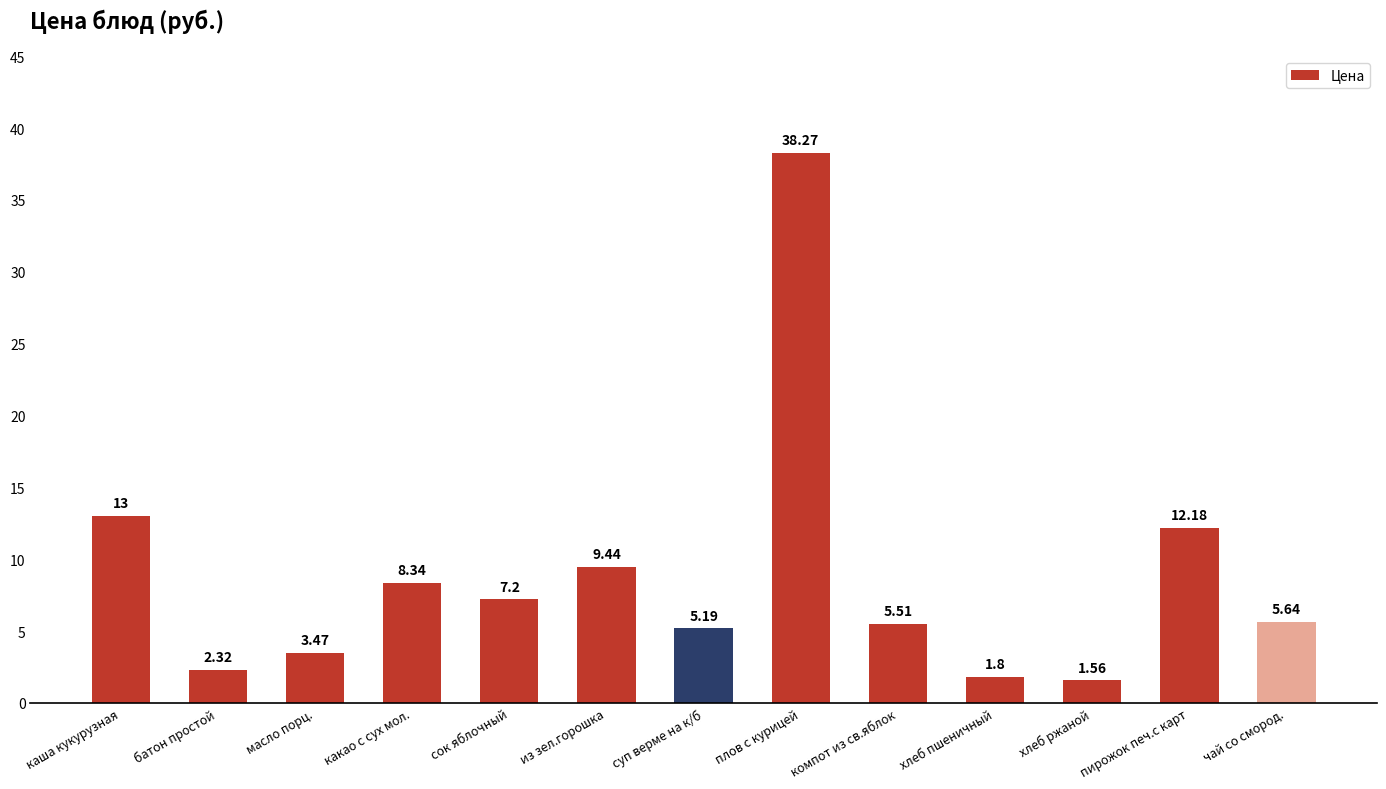

What is the approximate value at сок яблочный?

7.2